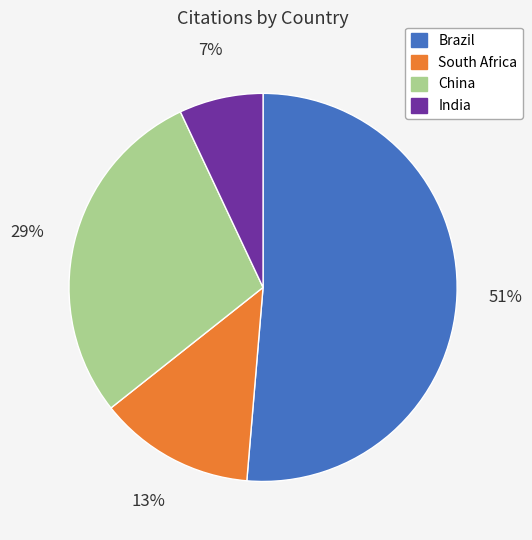

Is it true that South Africa is 2% of the pie?

False